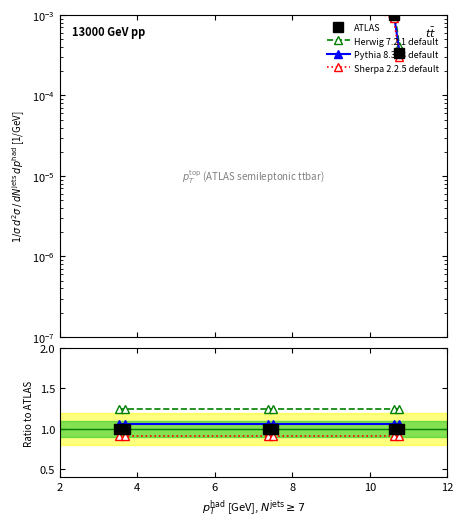

At how many categories does at least one series exceed 1?

6